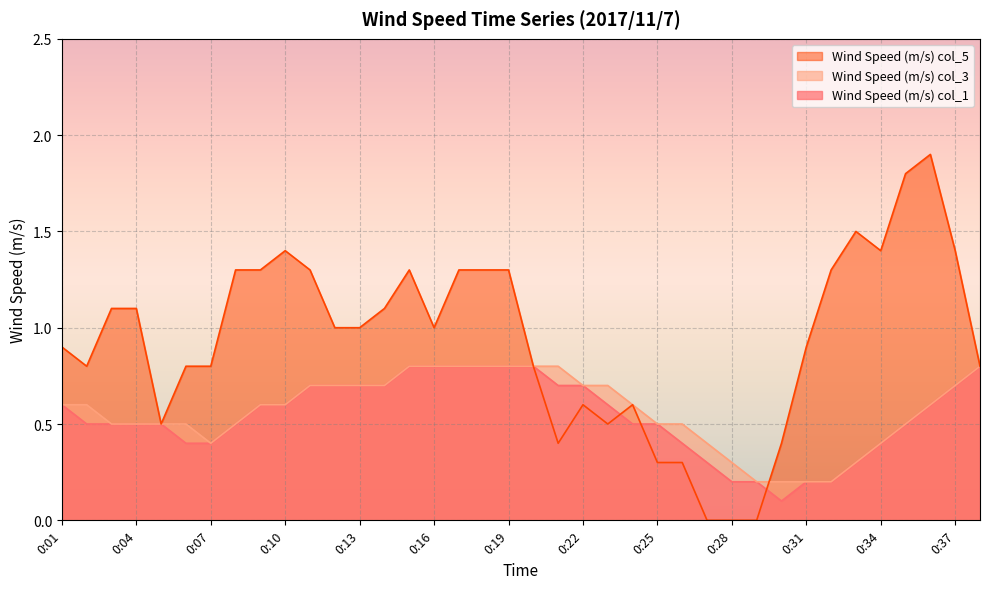

True or false: Wind Speed (m/s) col_3 has more than 0 interior local peaks.

False